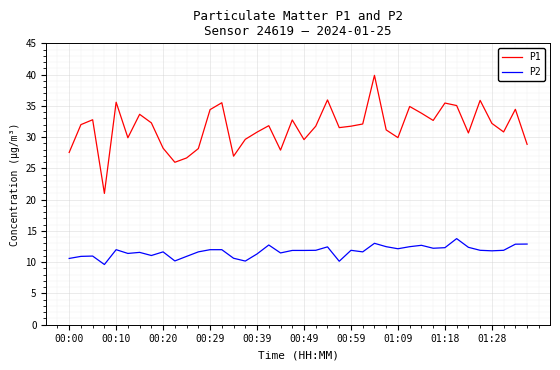

List the series in order of their peak value, highest first.

P1, P2